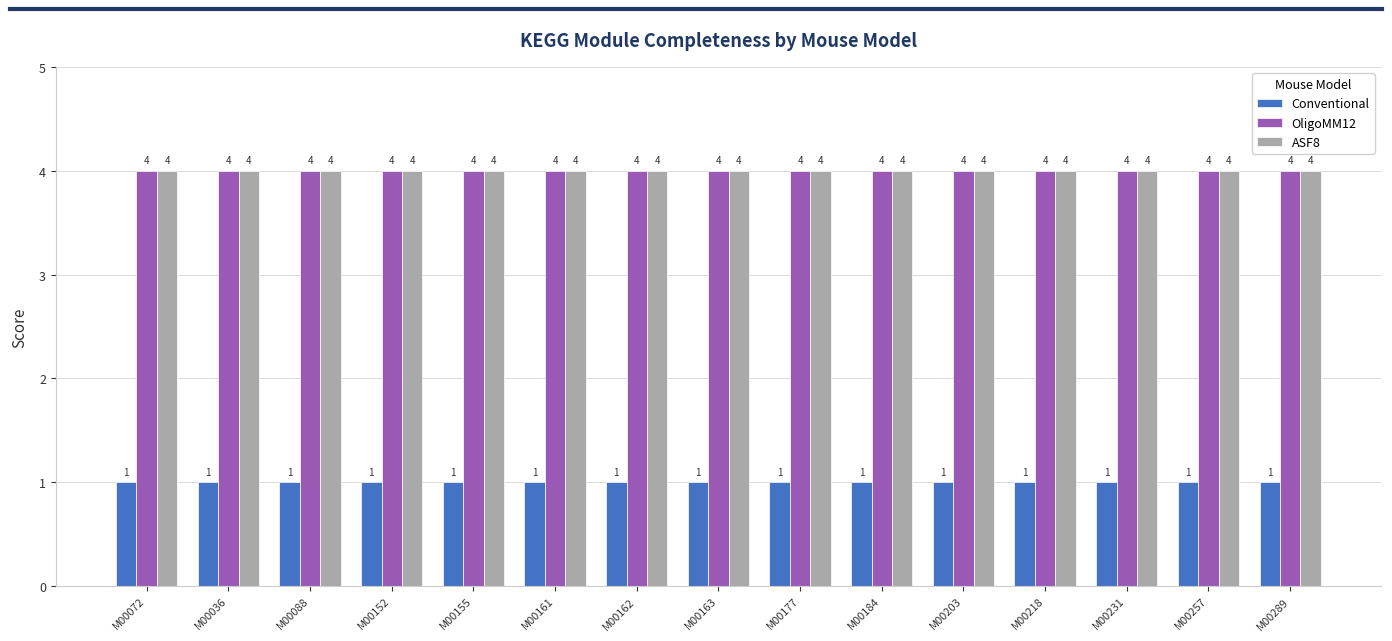

What is the greatest value displayed?

4